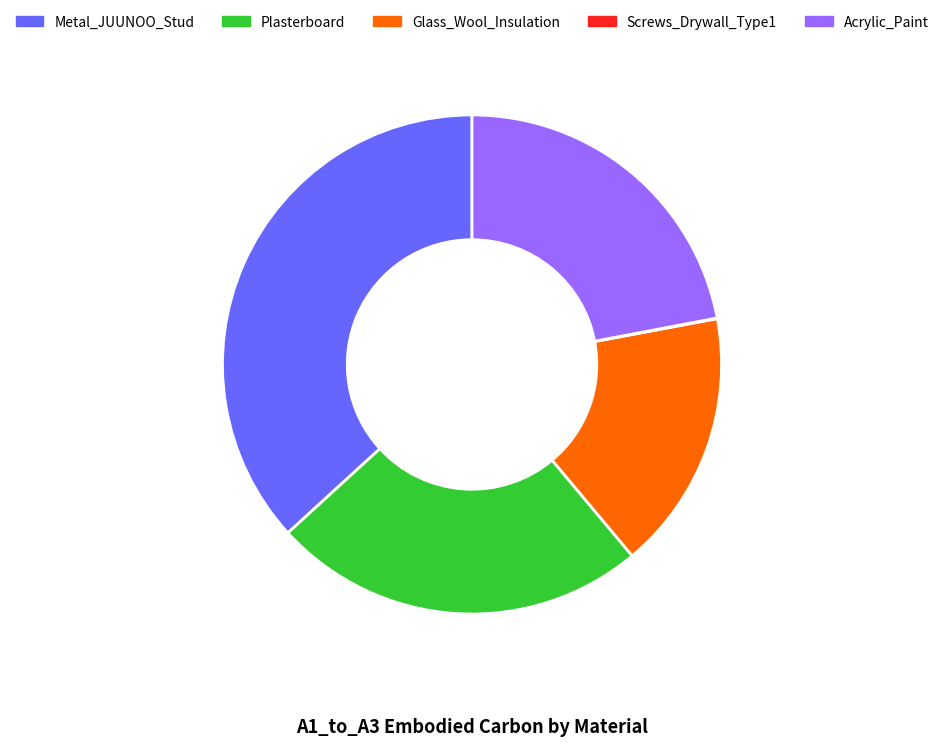

Is there a majority slice in this chart?

No